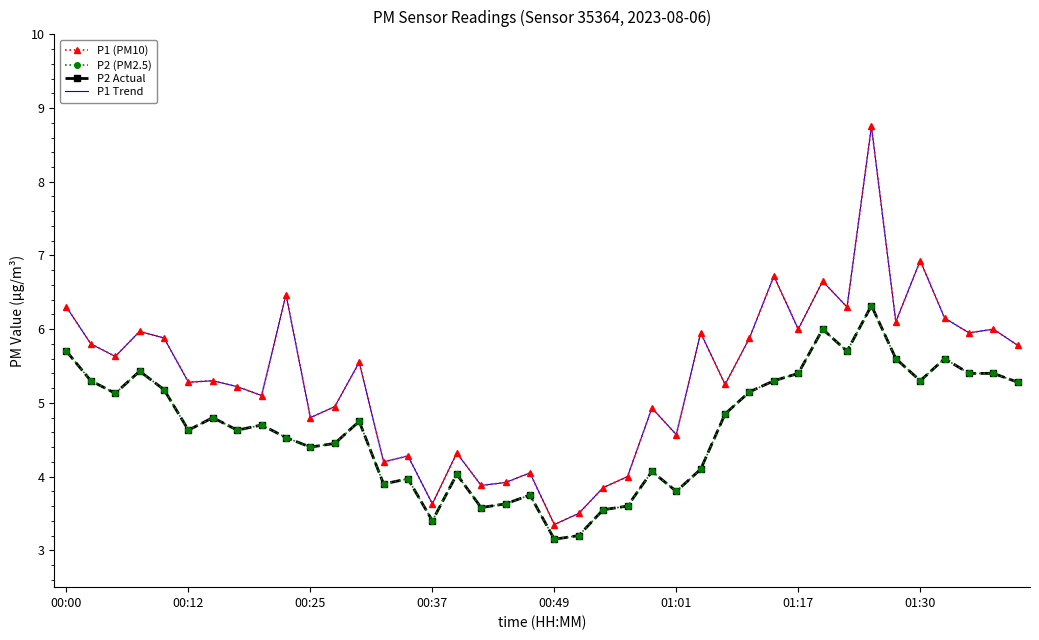

Which category has the highest value across all series?

33